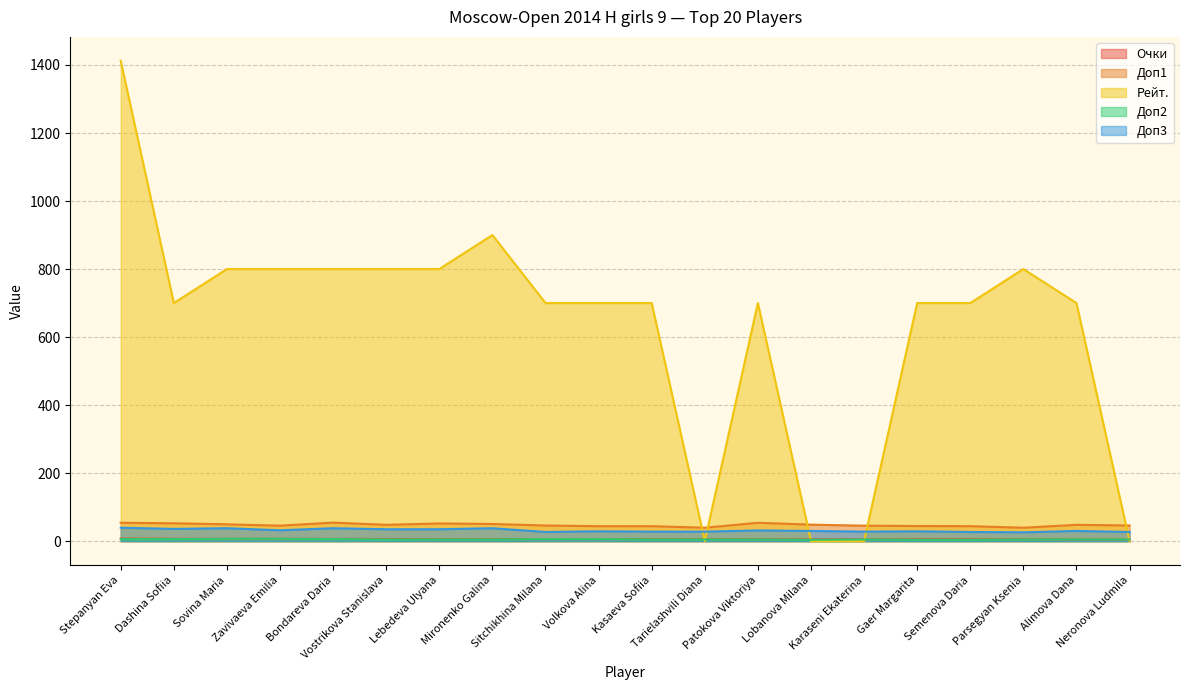

Is the value of Доп1 at Patokova Viktoriya greater than the value of Доп3 at Kasaeva Sofiia?

Yes